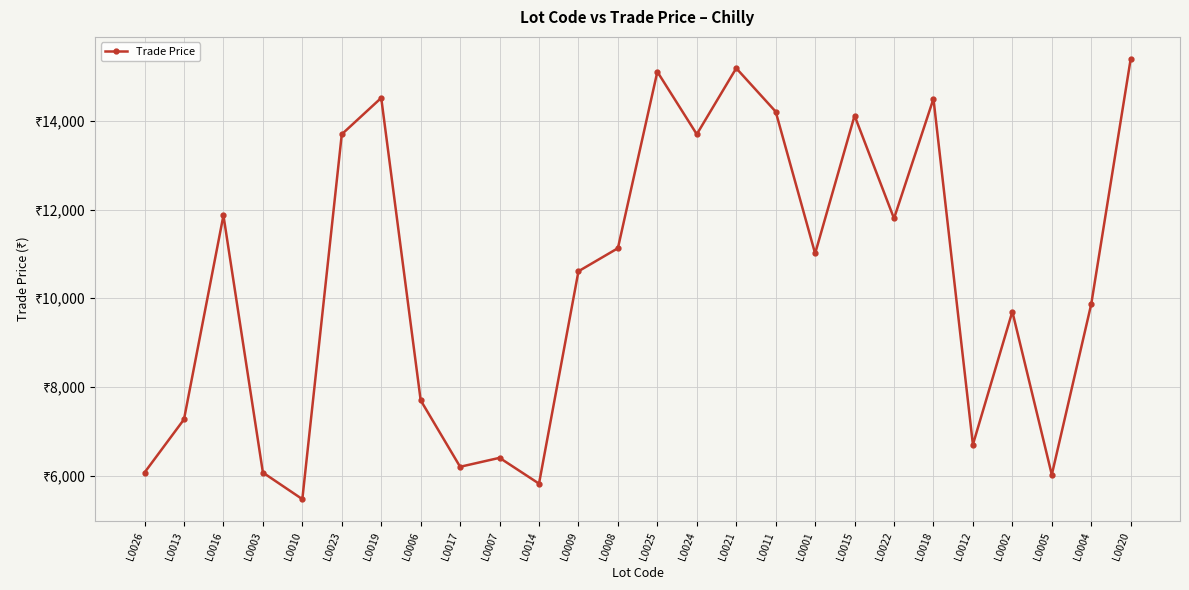

Does the chart have visible grid lines?

Yes